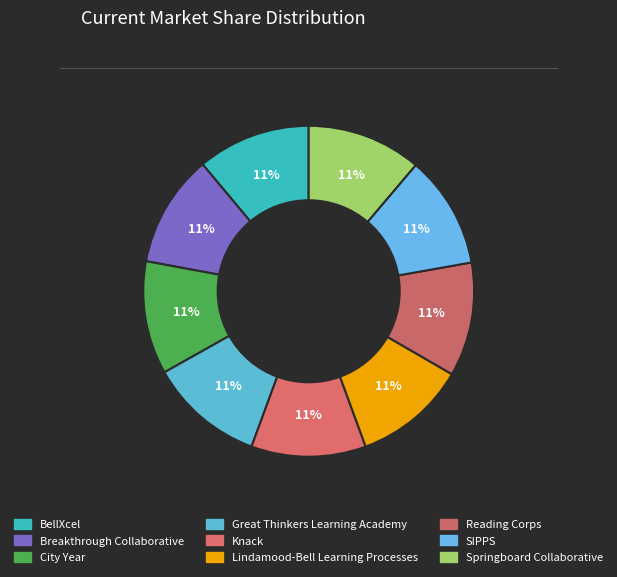

Which slice is the largest?

Great Thinkers Learning Academy